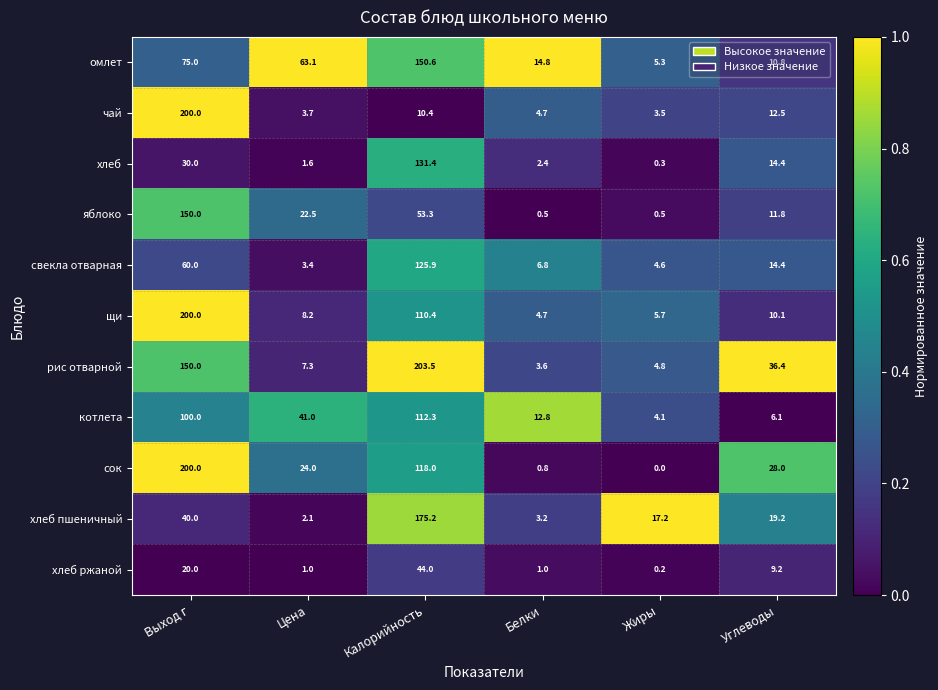

Rank the categories by котлета value from highest to lowest.

Калорийность, Выход г, Цена, Белки, Углеводы, Жиры